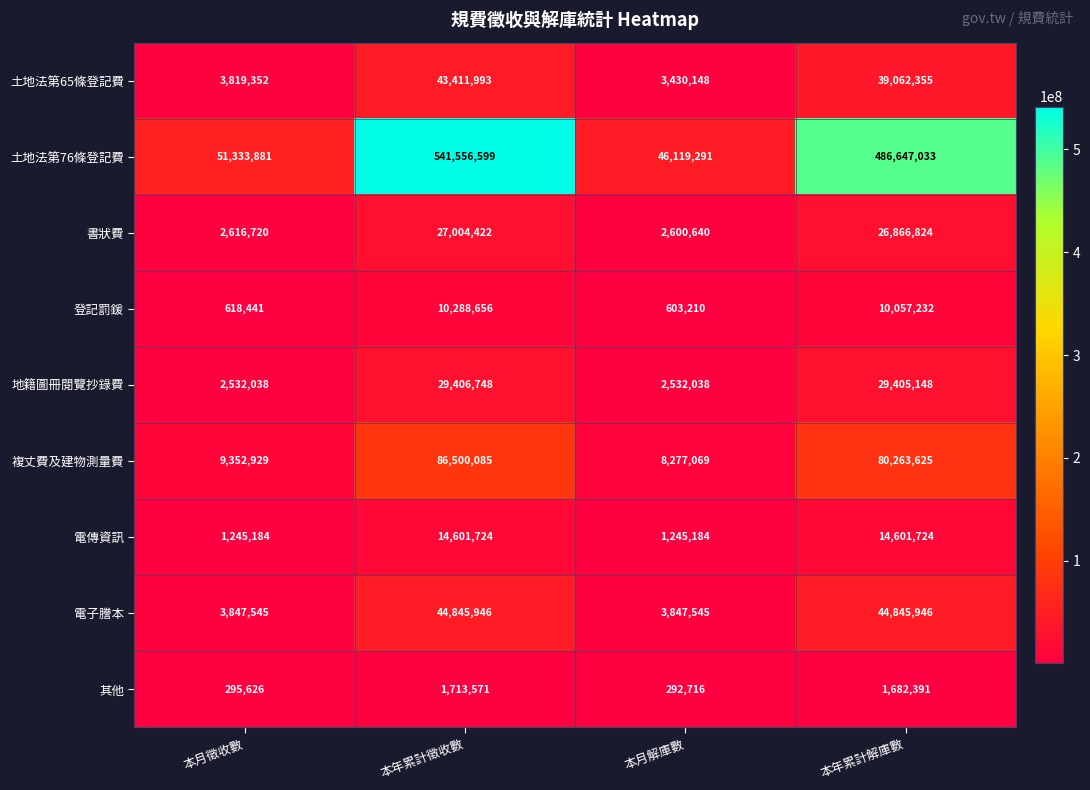

Rank the series by their maximum value, from lowest to highest.

其他, 登記罰鍰, 電傳資訊, 書狀費, 地籍圖冊閱覽抄錄費, 土地法第65條登記費, 電子謄本, 複丈費及建物測量費, 土地法第76條登記費